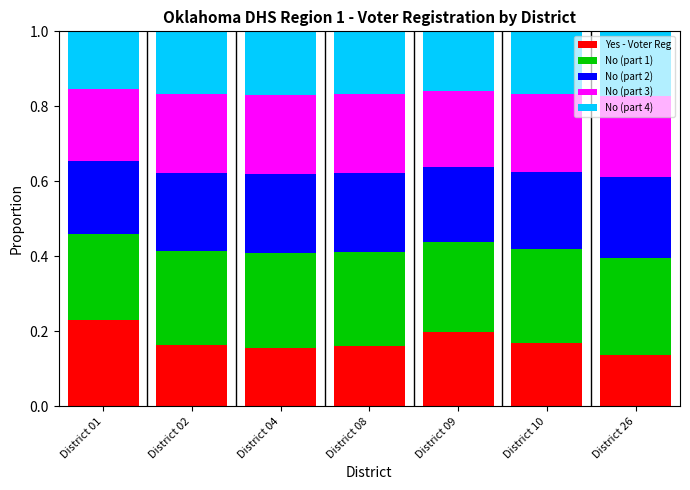

List the labels in order of Yes - Voter Reg value, smallest first.

District 26, District 04, District 08, District 02, District 10, District 09, District 01